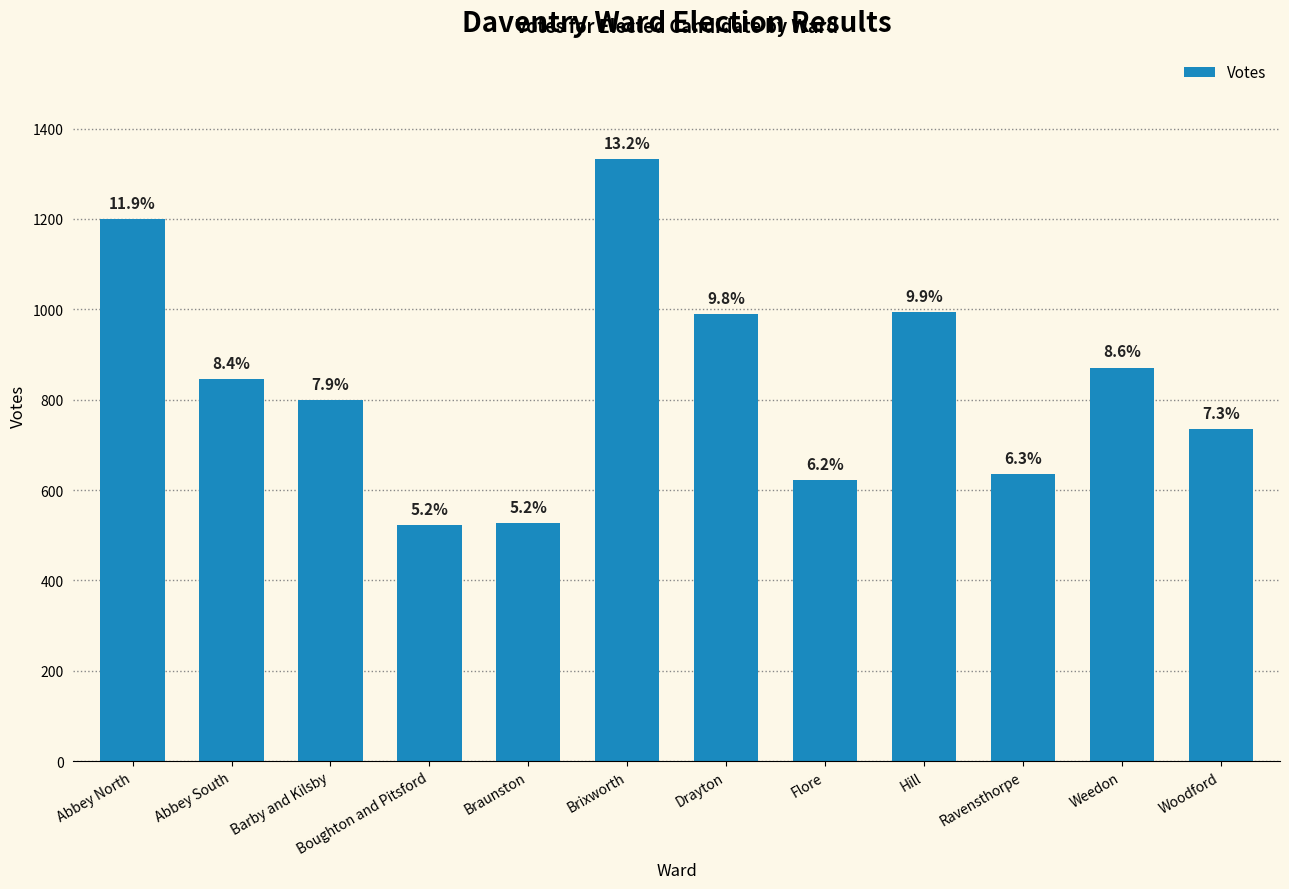

Which has a higher value, Flore or Boughton and Pitsford?

Flore